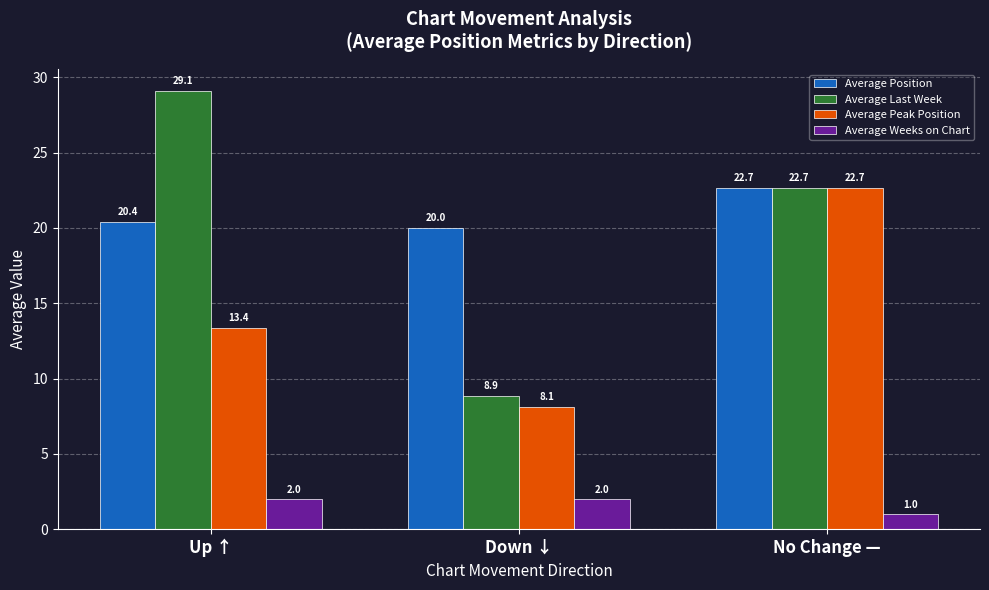

Reading left to right, what are all the values shown in this chart?

Average Position: Up ↑=20.4	Down ↓=20.0	No Change —=22.7
Average Last Week: Up ↑=29.1	Down ↓=8.9	No Change —=22.7
Average Peak Position: Up ↑=13.4	Down ↓=8.1	No Change —=22.7
Average Weeks on Chart: Up ↑=2.0	Down ↓=2.0	No Change —=1.0